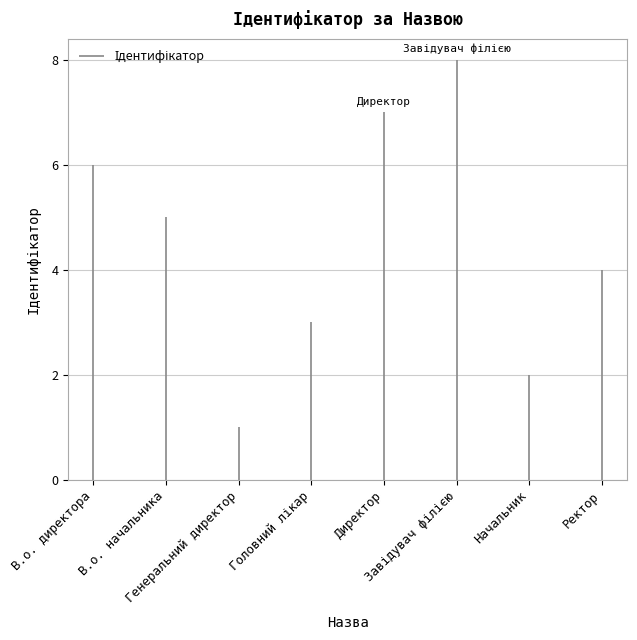

What is the sum of all values?

36